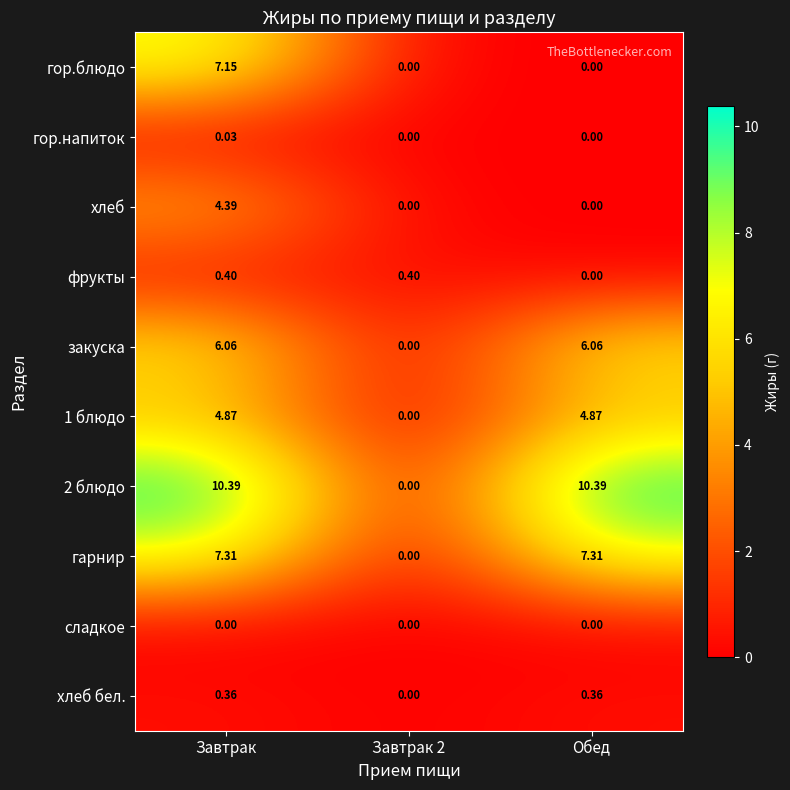

At which category is the sum across all series the highest?

Завтрак